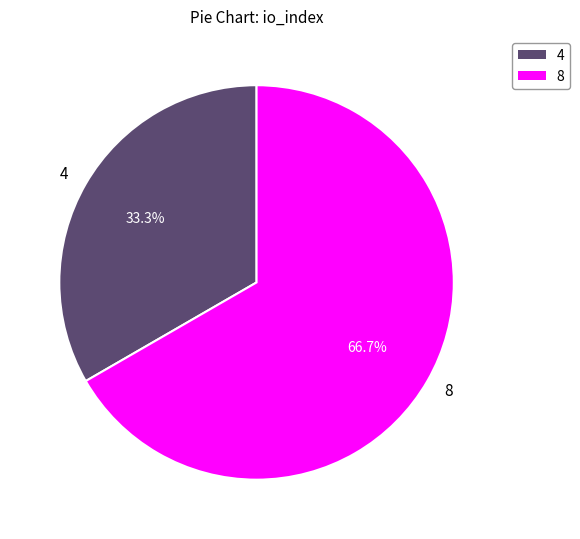

Is there a majority slice in this chart?

Yes